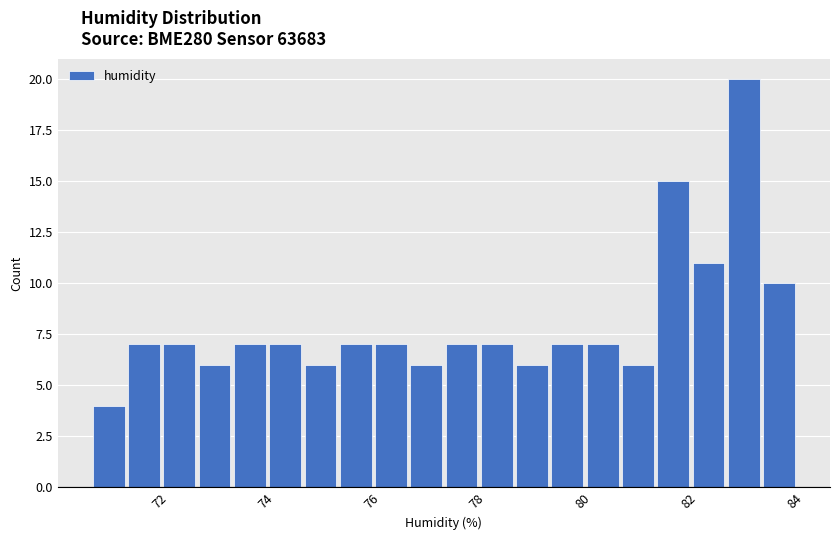

Read against the x-axis, roughly where is the centre of the tallest bar?

83.0